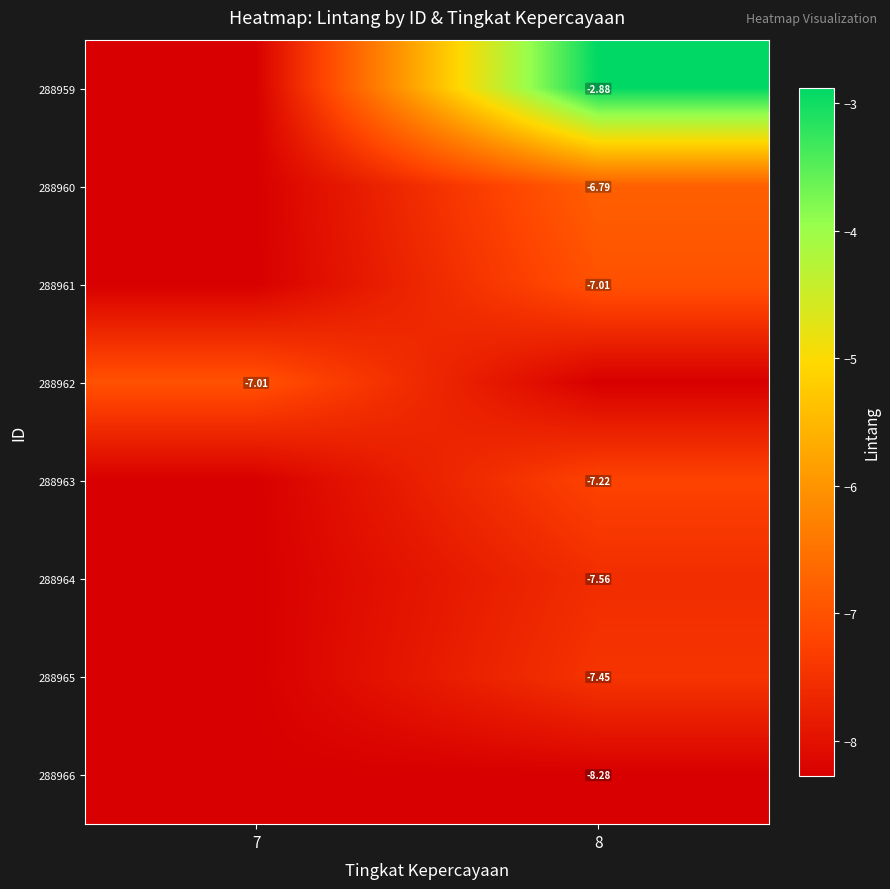

What is the highest value of the 288964 series?

-7.6